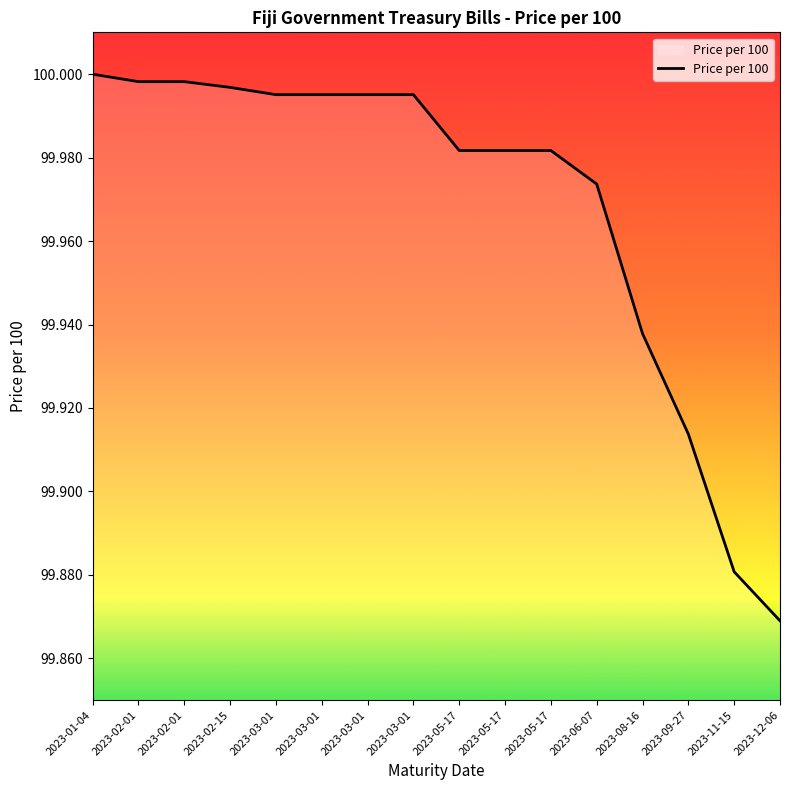

Reading left to right, what are all the values shown in this chart?

2023-01-04=100.0	2023-02-01=100.0	2023-02-01=100.0	2023-02-15=100.0	2023-03-01=100.0	2023-03-01=100.0	2023-03-01=100.0	2023-03-01=100.0	2023-05-17=100.0	2023-05-17=100.0	2023-05-17=100.0	2023-06-07=100.0	2023-08-16=99.9	2023-09-27=99.9	2023-11-15=99.9	2023-12-06=99.9